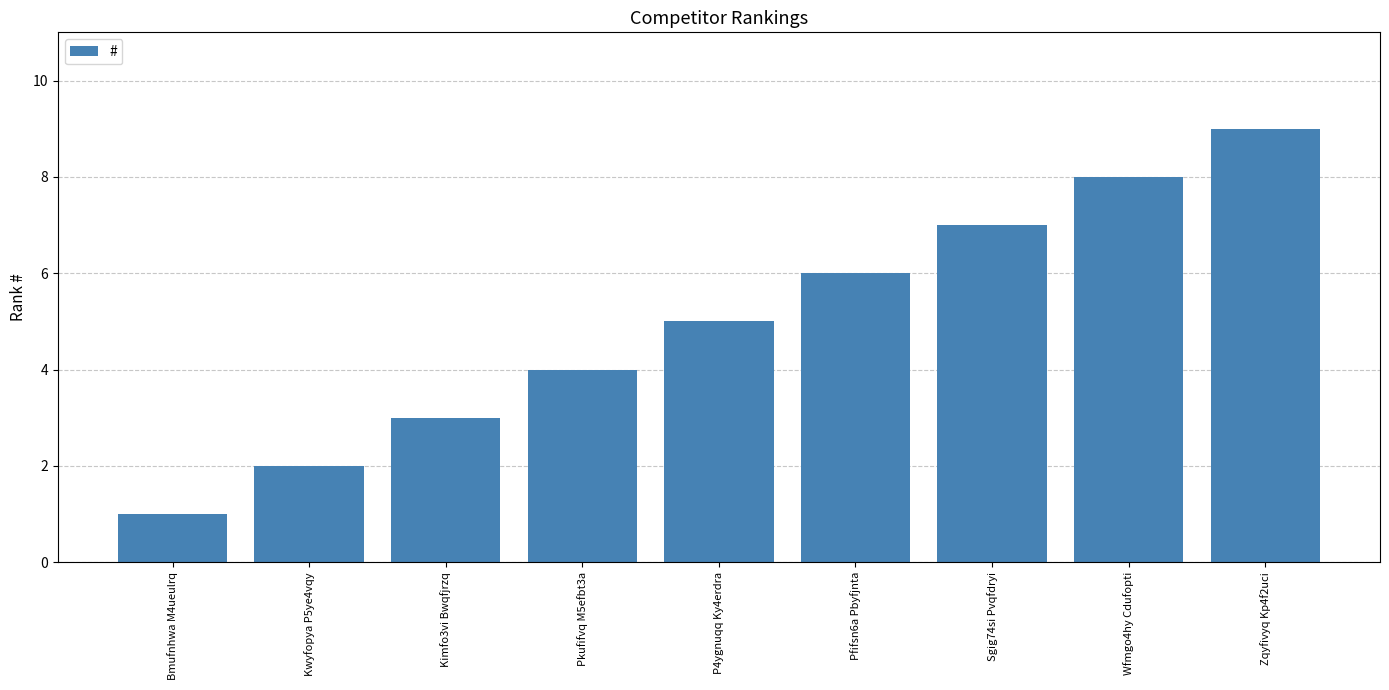

What is the label of the 3rd bar from the right?

Sgig74si Pvqfdryi